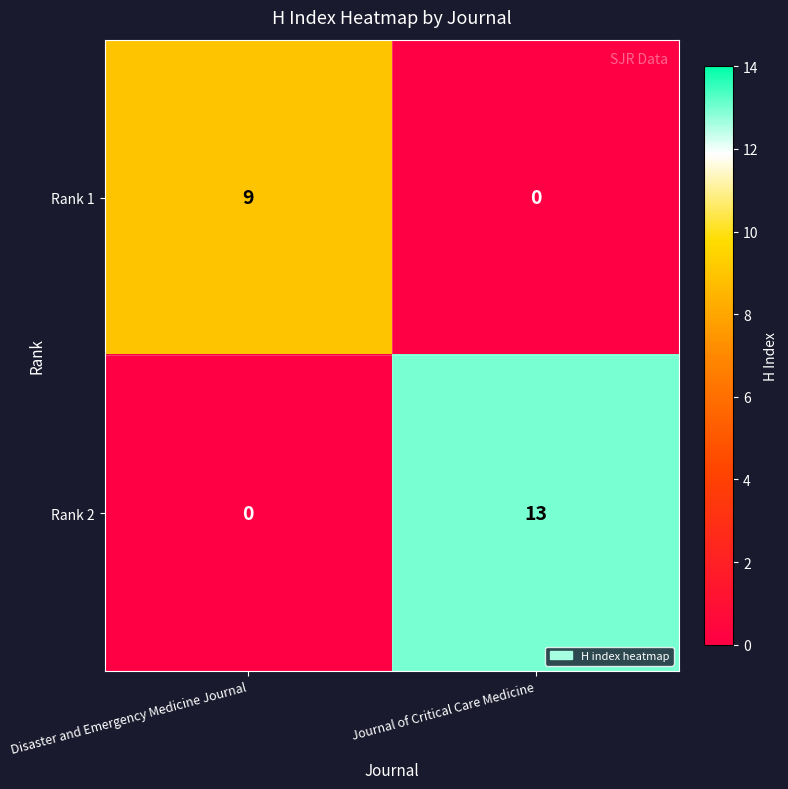

True or false: Rank 1 has a value of 0 at Journal of Critical Care Medicine.

True